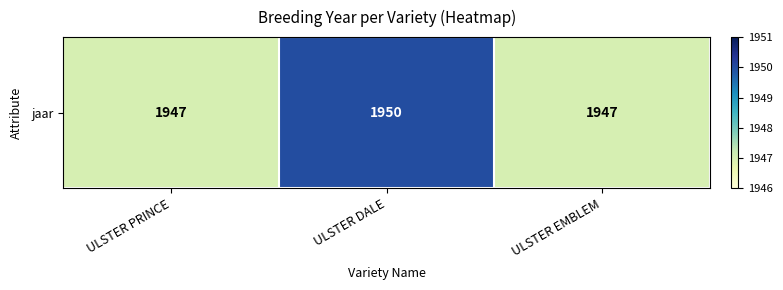

Count the number of data series in this chart.

1